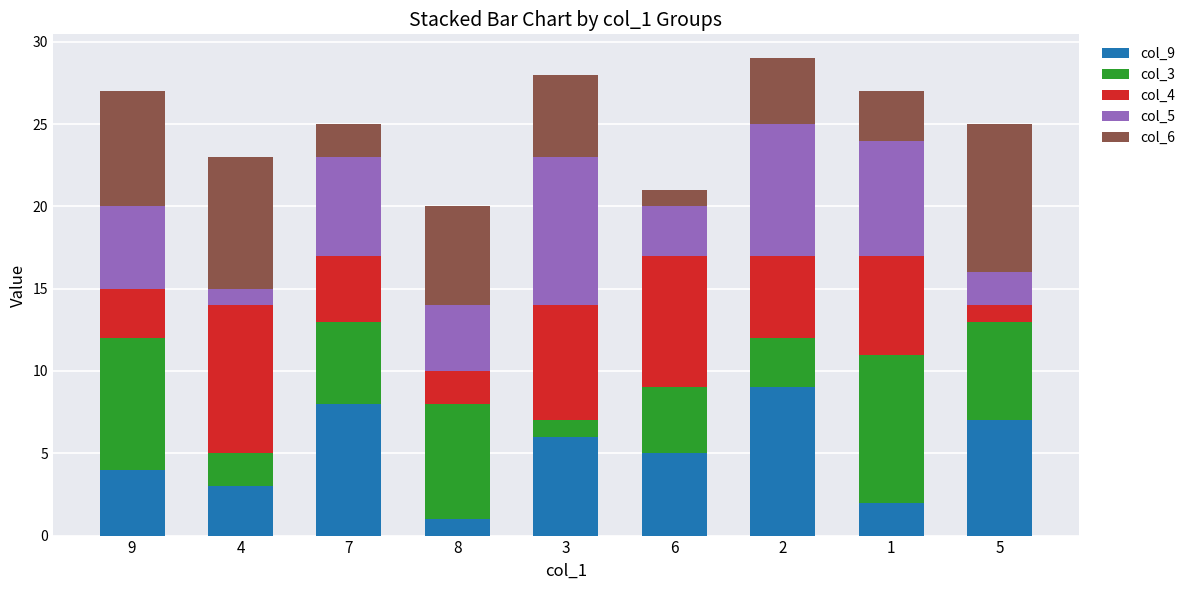

Is it true that col_9 equals 12 at 2?

False